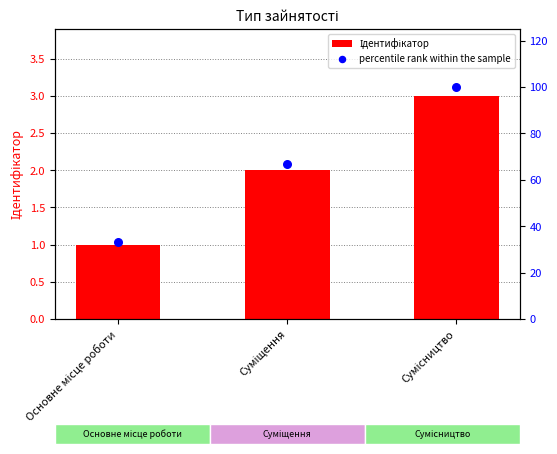

What is the total value across all series at Сумісництво?

103.0